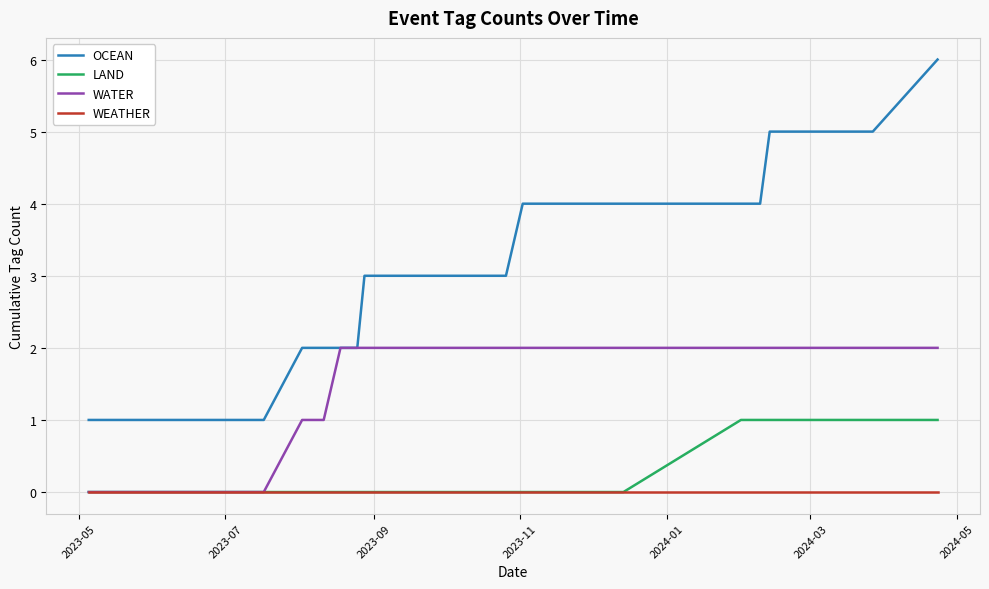

List the series in order of their peak value, lowest first.

WEATHER, LAND, WATER, OCEAN